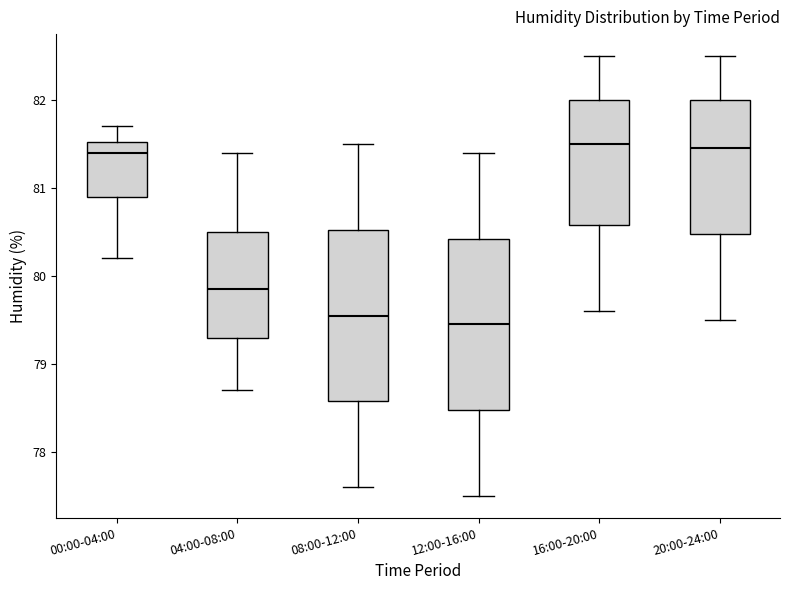

Reading left to right, transcribe this box plot: for each box, give where its median line is, the range the box spans, and where its two whiskers end, as read against the y-axis. The values are not printed on the chart, so give them approximately, as read against the axis.

00:00-04:00: median 81.4, box 80.9 to 81.5, whiskers 80.2 to 81.7
04:00-08:00: median 79.9, box 79.3 to 80.5, whiskers 78.7 to 81.4
08:00-12:00: median 79.6, box 78.6 to 80.5, whiskers 77.6 to 81.5
12:00-16:00: median 79.5, box 78.5 to 80.4, whiskers 77.5 to 81.4
16:00-20:00: median 81.5, box 80.6 to 82.0, whiskers 79.6 to 82.5
20:00-24:00: median 81.5, box 80.5 to 82.0, whiskers 79.5 to 82.5